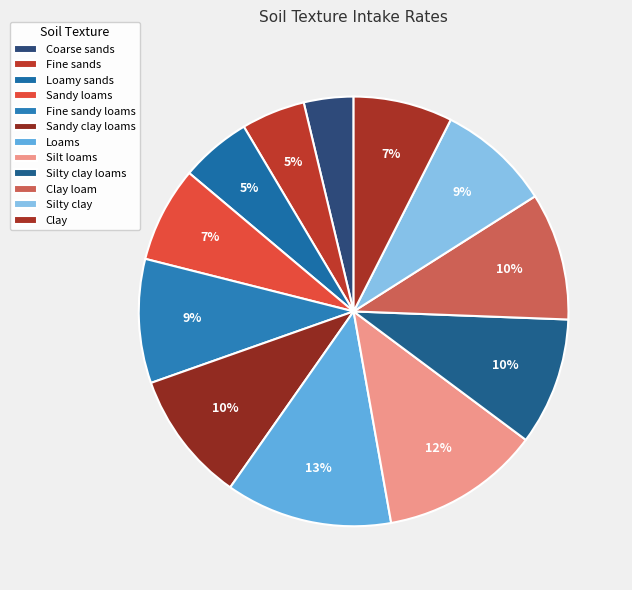

To the nearest percent, what is the difference between the largest and smallest slice percentages?

9%